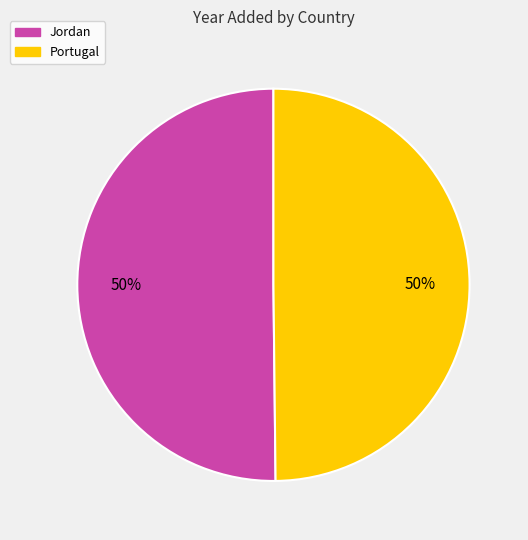

Combined, do Portugal and Jordan account for over 50%?

Yes